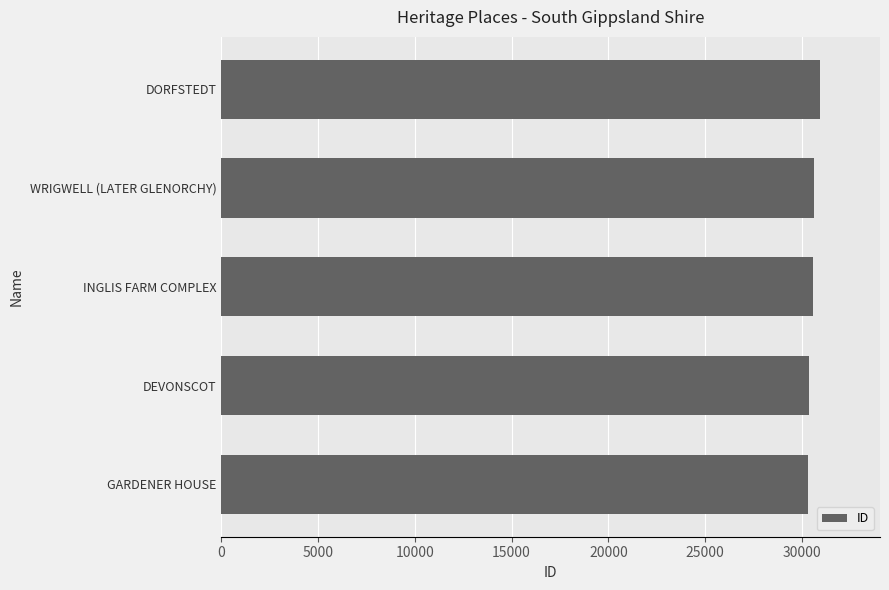

Count the number of data series in this chart.

1